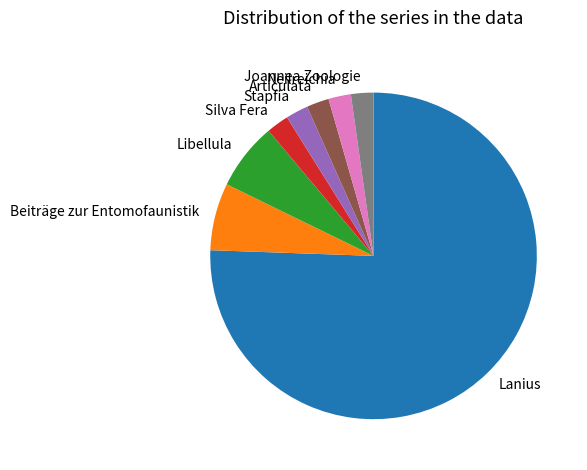

Do Neilreichia and Lanius together represent more than half of the pie?

Yes